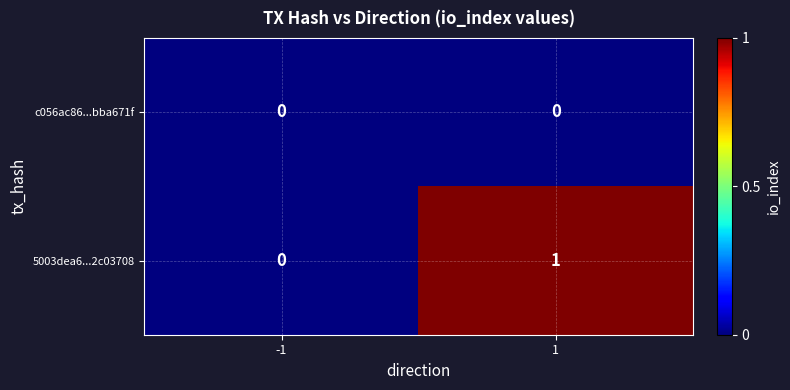

Is it true that 5003dea6...2c03708 equals 0 at -1?

True